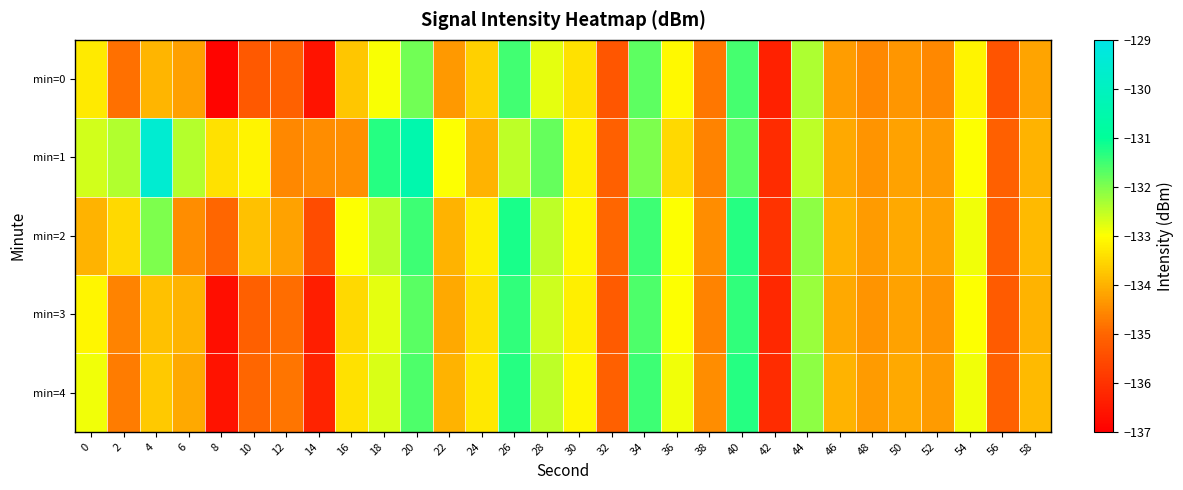

Reading left to right, transcribe all the data shown in this chart.

min=0: 0=-133.3	2=-134.9	4=-134.0	6=-134.2	8=-136.9	10=-135.2	12=-135.1	14=-136.6	16=-133.7	18=-133.0	20=-131.9	22=-134.3	24=-133.6	26=-131.5	28=-132.8	30=-133.4	32=-135.3	34=-131.7	36=-133.1	38=-134.8	40=-131.5	42=-136.3	44=-132.4	46=-134.3	48=-134.6	50=-134.4	52=-134.5	54=-133.2	56=-135.3	58=-134.2
min=1: 0=-132.6	2=-132.4	4=-129.5	6=-132.4	8=-133.4	10=-133.1	12=-134.5	14=-134.5	16=-134.5	18=-131.3	20=-130.5	22=-133.0	24=-134.0	26=-132.5	28=-131.8	30=-133.2	32=-135.1	34=-132.0	36=-133.5	38=-134.6	40=-131.7	42=-136.1	44=-132.5	46=-134.1	48=-134.4	50=-134.2	52=-134.3	54=-133.0	56=-135.1	58=-134.0
min=2: 0=-134.0	2=-133.5	4=-132.0	6=-134.5	8=-135.0	10=-133.8	12=-134.2	14=-135.5	16=-133.0	18=-132.5	20=-131.5	22=-134.0	24=-133.2	26=-131.2	28=-132.5	30=-133.1	32=-135.0	34=-131.5	36=-133.0	38=-134.5	40=-131.3	42=-136.0	44=-132.1	46=-134.0	48=-134.3	50=-134.1	52=-134.2	54=-132.9	56=-135.1	58=-133.9
min=3: 0=-133.1	2=-134.6	4=-133.8	6=-134.0	8=-136.7	10=-135.1	12=-134.9	14=-136.4	16=-133.5	18=-132.8	20=-131.7	22=-134.1	24=-133.4	26=-131.4	28=-132.6	30=-133.2	32=-135.2	34=-131.6	36=-133.0	38=-134.6	40=-131.4	42=-136.2	44=-132.2	46=-134.1	48=-134.4	50=-134.2	52=-134.4	54=-133.0	56=-135.2	58=-134.0
min=4: 0=-132.9	2=-134.7	4=-133.7	6=-134.1	8=-136.6	10=-135.0	12=-134.8	14=-136.3	16=-133.4	18=-132.7	20=-131.6	22=-134.0	24=-133.3	26=-131.3	28=-132.5	30=-133.1	32=-135.1	34=-131.5	36=-132.9	38=-134.5	40=-131.3	42=-136.1	44=-132.1	46=-134.0	48=-134.3	50=-134.1	52=-134.3	54=-132.9	56=-135.1	58=-133.9